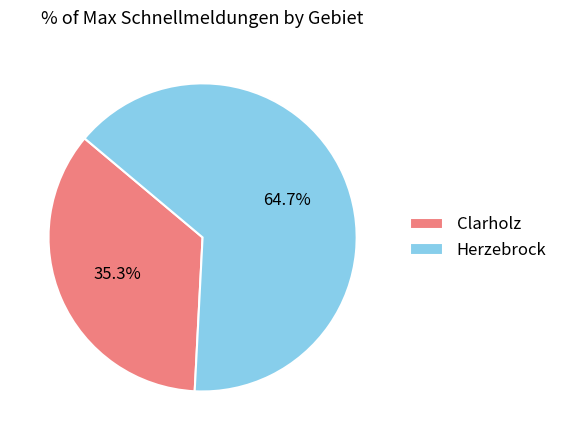

Which slice is the smallest?

Clarholz